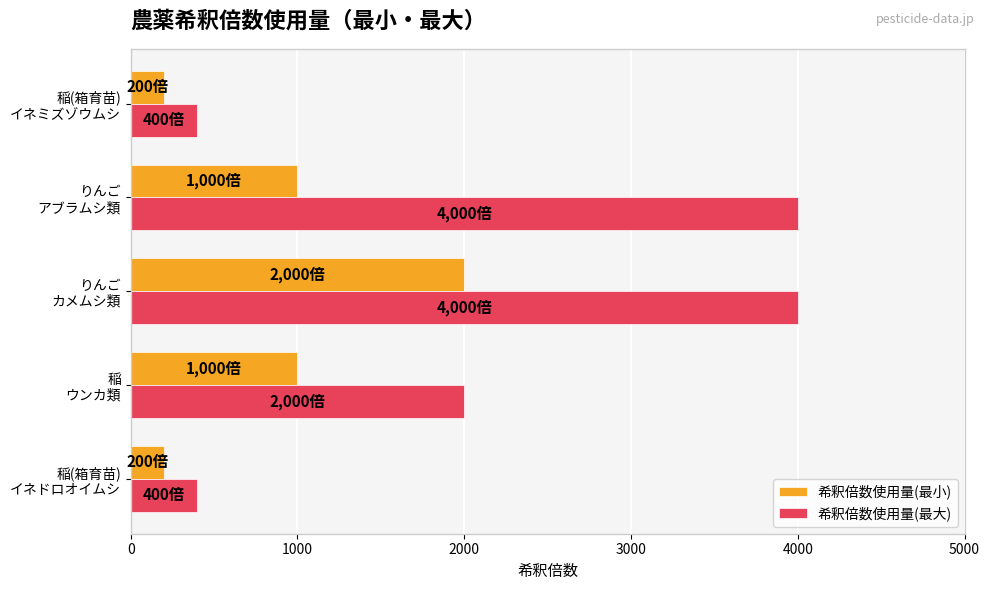

What is the minimum value shown in the chart?

200